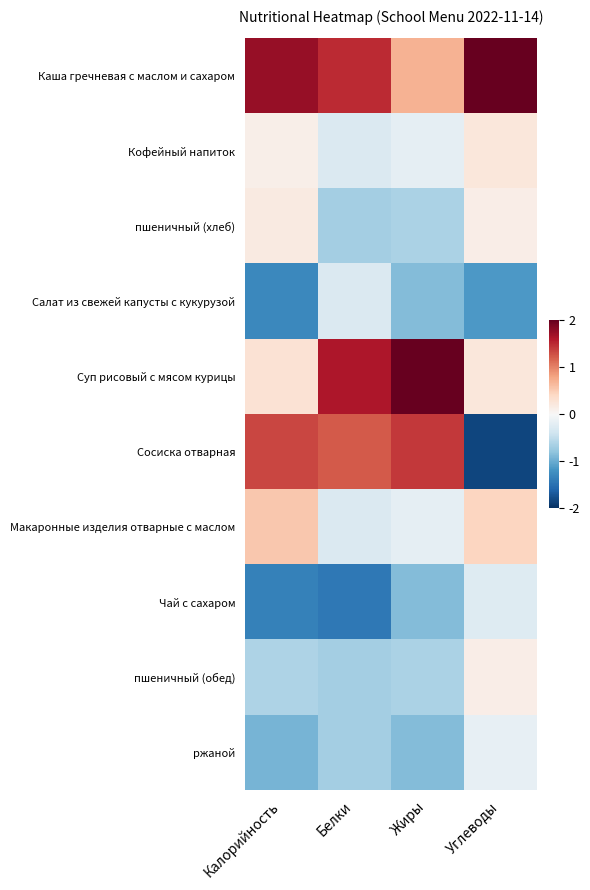

Which series changed the most between Белки and Жиры?

Каша гречневая с маслом и сахаром